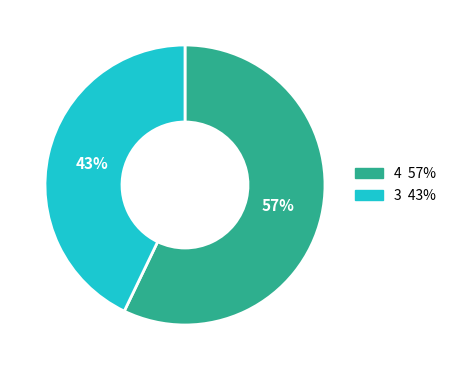

Does any single category account for the majority?

Yes